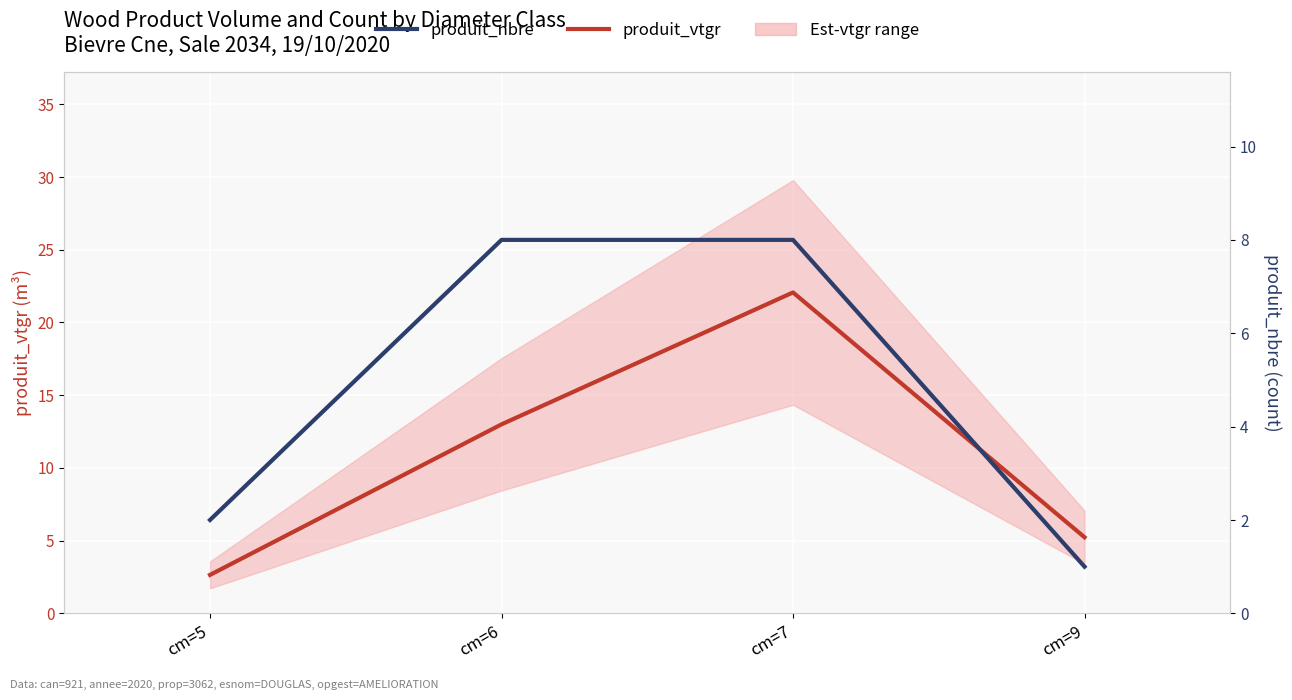

Rank the series at cm=9 from lowest to highest value.

produit_nbre, produit_vtgr